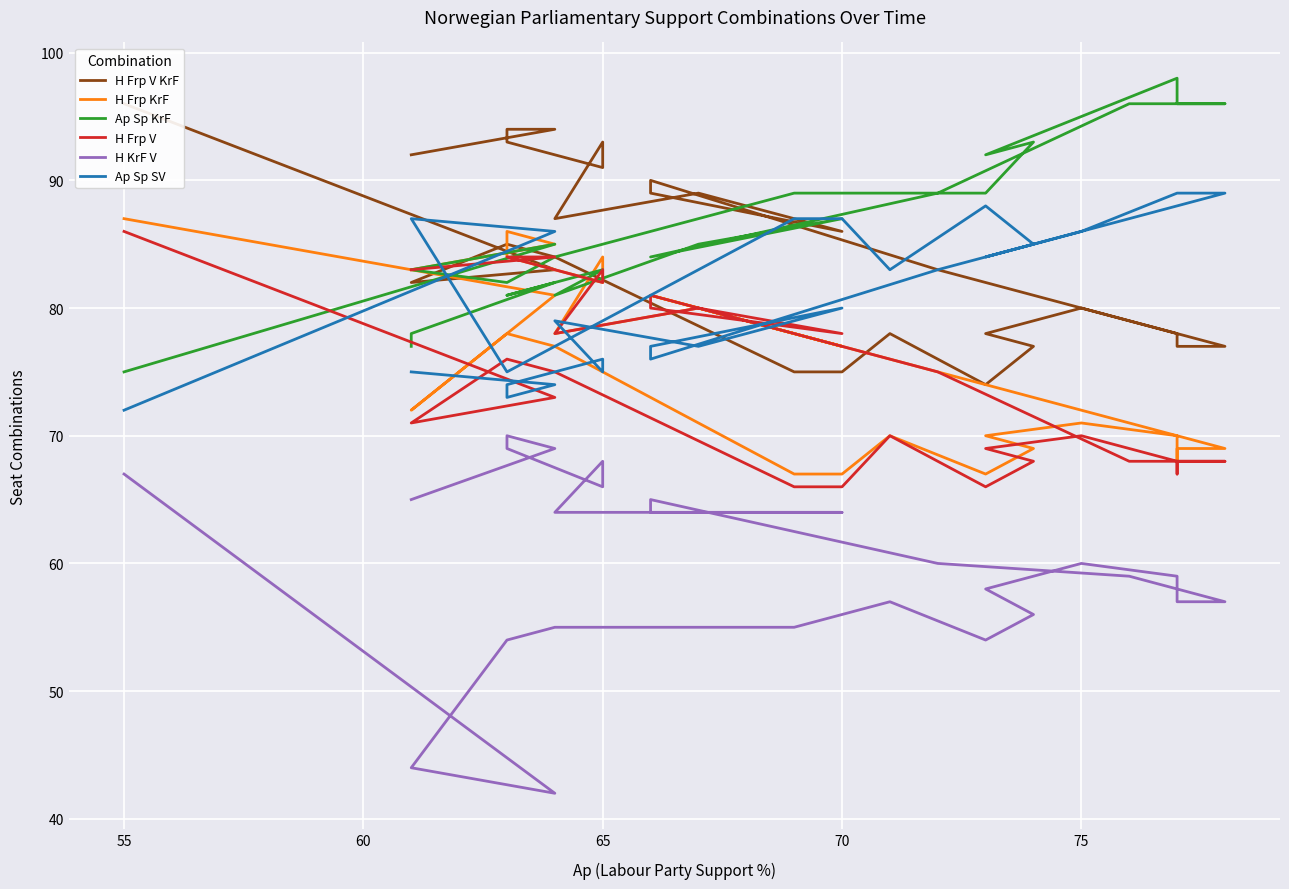

At how many categories does at least one series exceed 66?

30